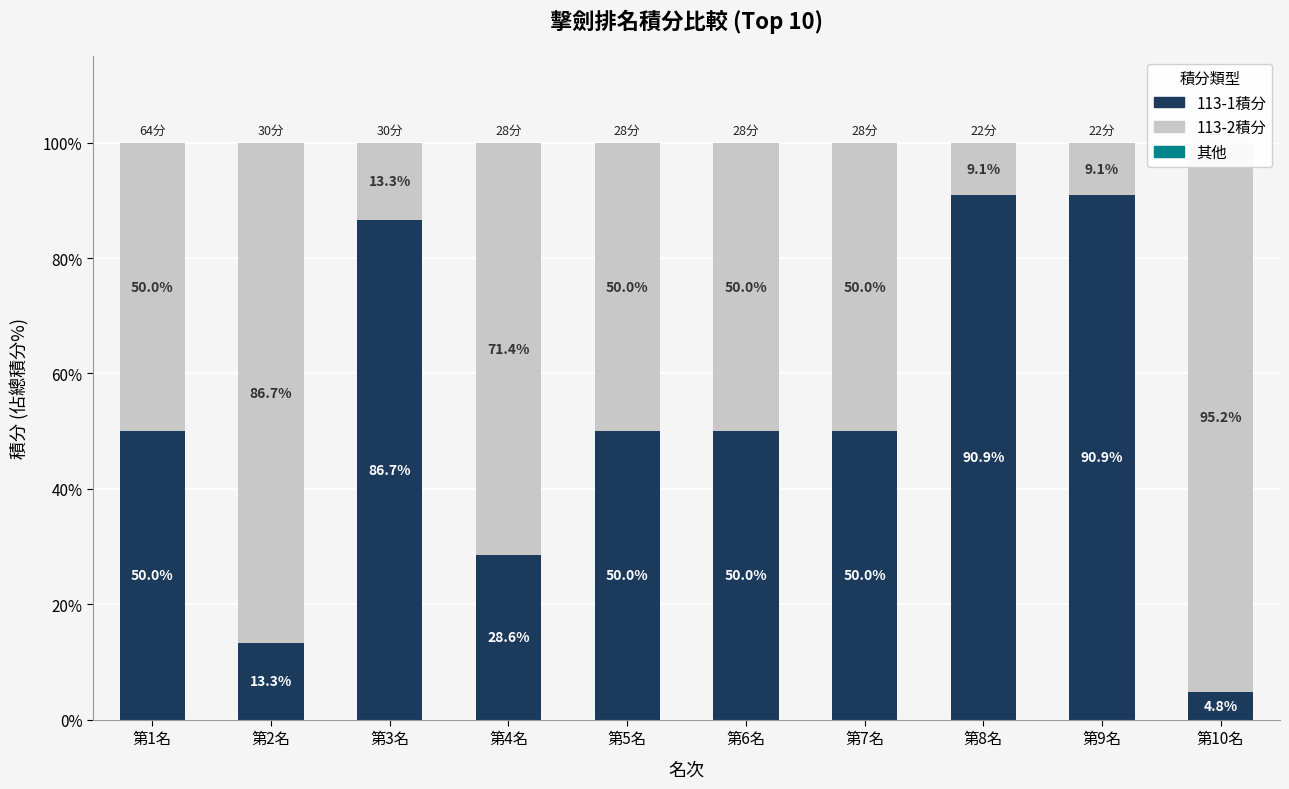

The 其他 series shows -0.0 at 第3名. True or false?

False